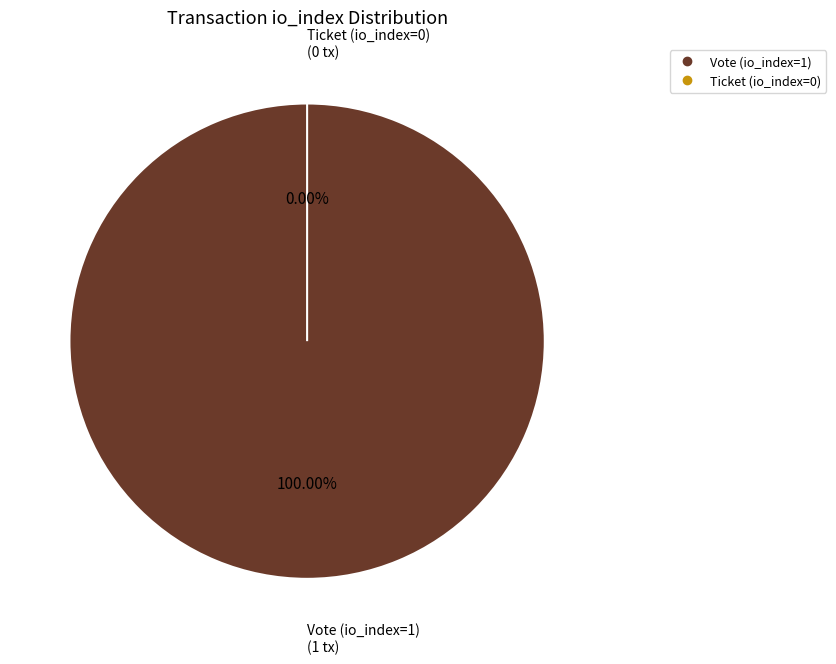

How many segments does this pie chart have?

2